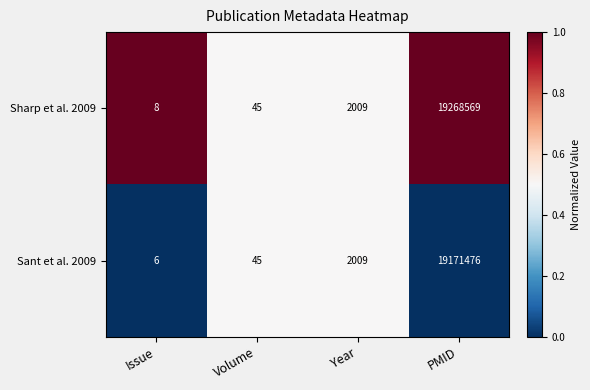

Reading left to right, list all the values displayed in this chart.

Sharp et al. 2009: 8	45	2009	19268569
Sant et al. 2009: 6	45	2009	19171476